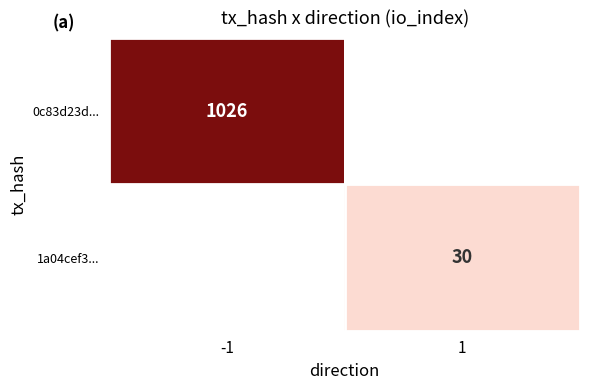

The 0c83d23d... series shows 343 at -1. True or false?

False